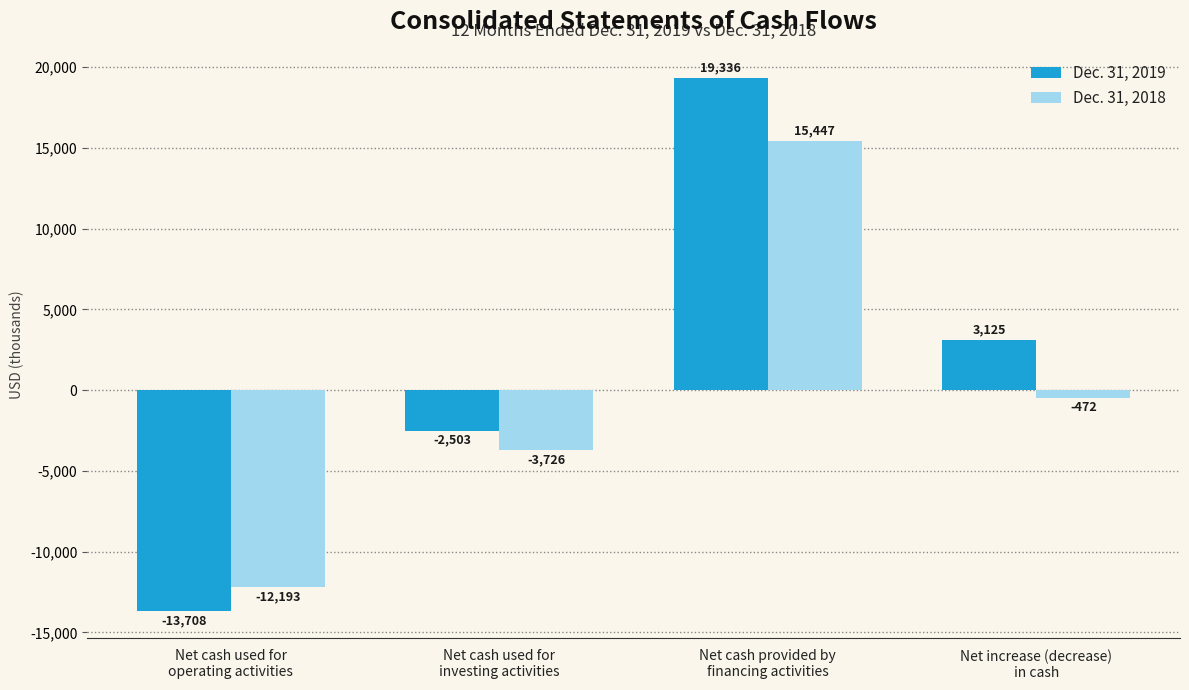

What is the sum of the Dec. 31, 2018 values at Net cash provided by
financing activities and Net cash used for
operating activities?

3254